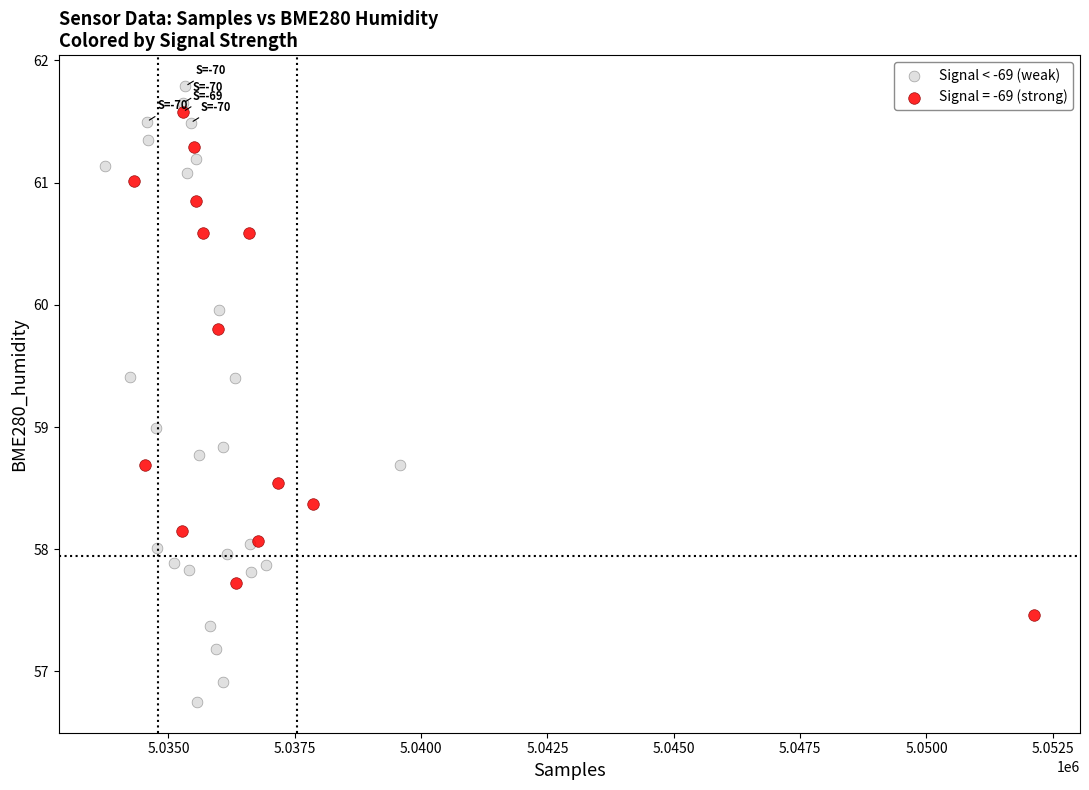

Which series has the widest spread of Y values?

Signal < -69 (weak)